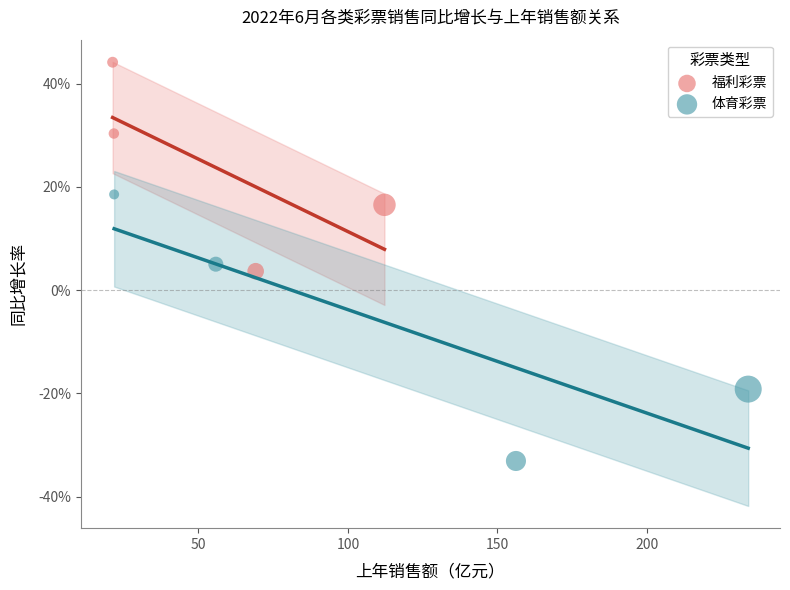

Which series has the widest spread of Y values?

体育彩票